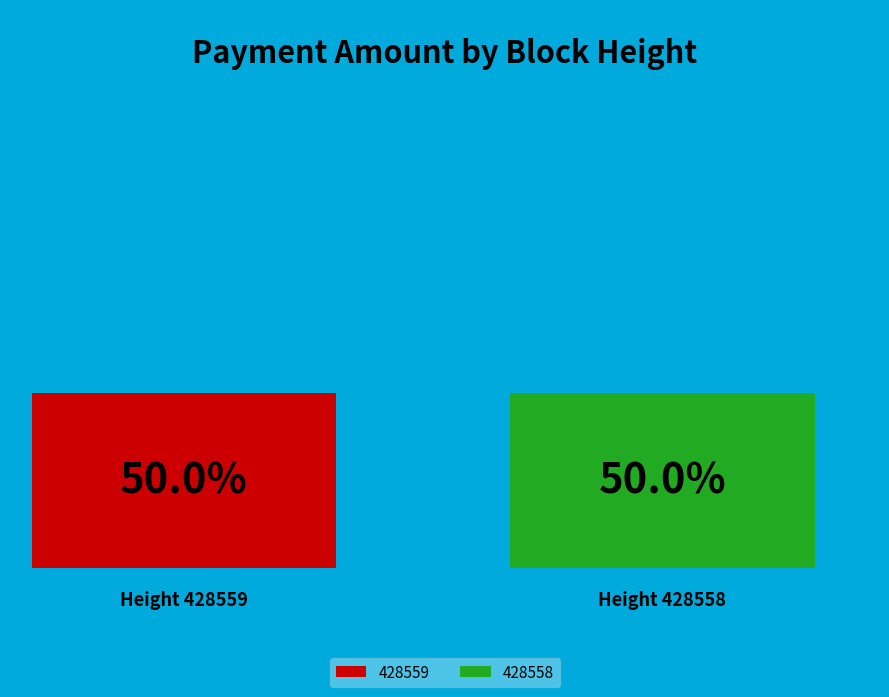

To the nearest percent, what is the combined percentage of 428558 and 428559?

100%